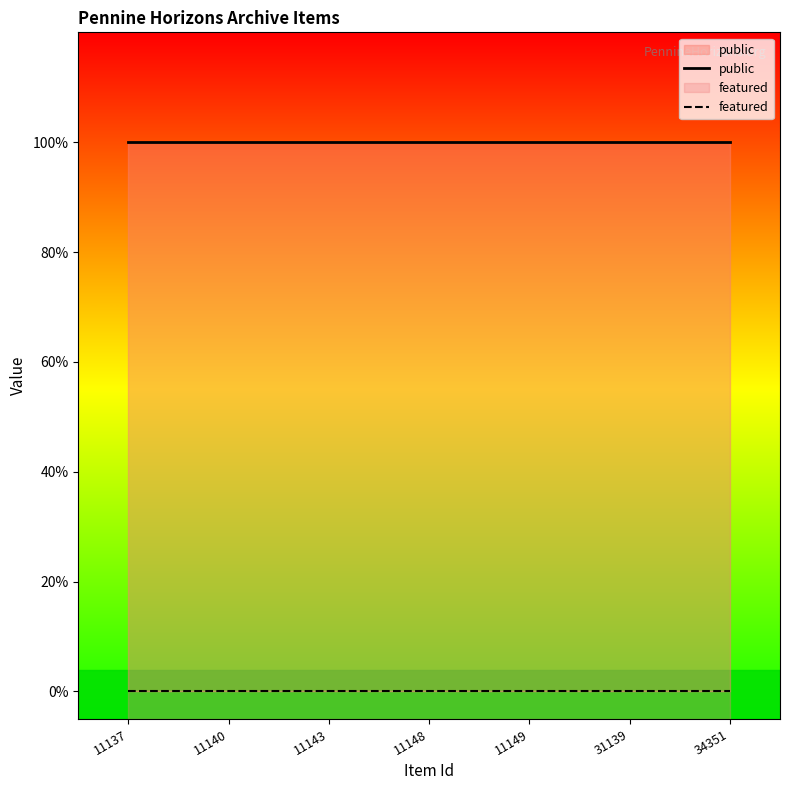

How many distinct data groups are displayed?

2